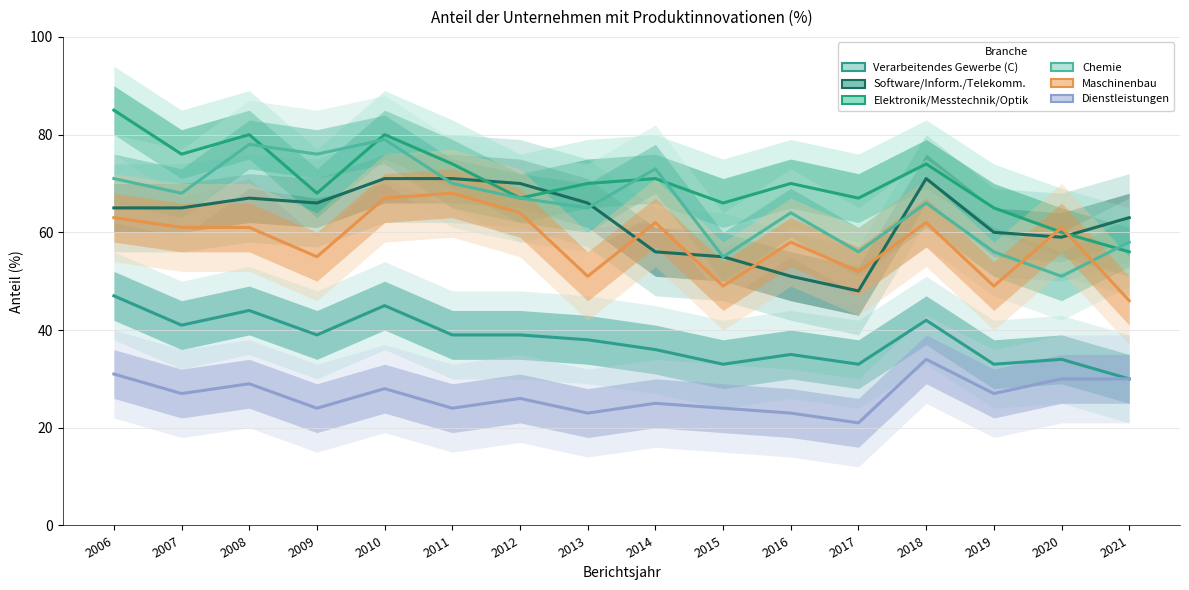

What is the value of the Software/Inform./Telekomm. point at the 15th from the left?

59